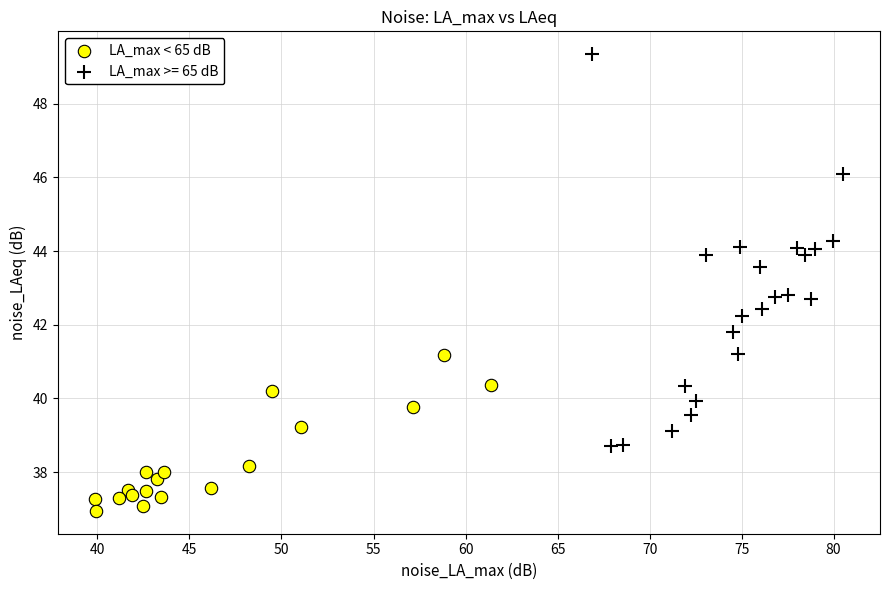

Which series has the largest Y range (max minus min)?

LA_max >= 65 dB